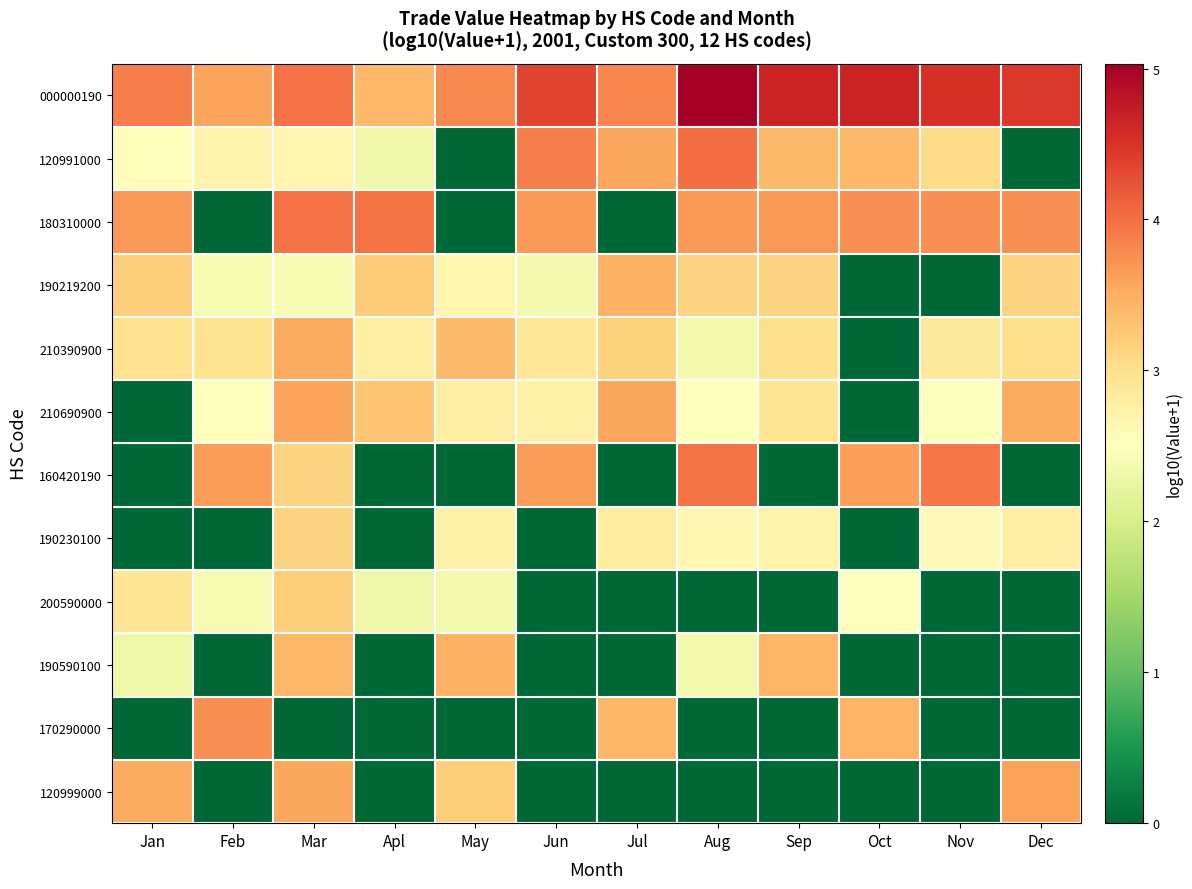

Reading left to right, list all the values displayed in this chart.

000000190: Jan=3.9	Feb=3.6	Mar=4.0	Apl=3.4	May=3.8	Jun=4.4	Jul=3.8	Aug=5.0	Sep=4.6	Oct=4.6	Nov=4.5	Dec=4.4
120991000: Jan=2.5	Feb=2.7	Mar=2.7	Apl=2.3	May=0.0	Jun=3.9	Jul=3.6	Aug=4.0	Sep=3.4	Oct=3.4	Nov=3.0	Dec=0.0
180310000: Jan=3.7	Feb=0.0	Mar=4.0	Apl=4.0	May=0.0	Jun=3.7	Jul=0.0	Aug=3.7	Sep=3.7	Oct=3.7	Nov=3.8	Dec=3.7
190219200: Jan=3.2	Feb=2.4	Mar=2.4	Apl=3.2	May=2.7	Jun=2.4	Jul=3.5	Aug=3.1	Sep=3.1	Oct=0.0	Nov=0.0	Dec=3.1
210390900: Jan=3.0	Feb=3.0	Mar=3.5	Apl=2.8	May=3.4	Jun=2.9	Jul=3.2	Aug=2.3	Sep=3.0	Oct=0.0	Nov=2.8	Dec=3.0
210690900: Jan=0.0	Feb=2.5	Mar=3.6	Apl=3.3	May=2.8	Jun=2.7	Jul=3.6	Aug=2.5	Sep=2.9	Oct=0.0	Nov=2.5	Dec=3.5
160420190: Jan=0.0	Feb=3.7	Mar=3.1	Apl=0.0	May=0.0	Jun=3.6	Jul=0.0	Aug=4.0	Sep=0.0	Oct=3.6	Nov=3.9	Dec=0.0
190230100: Jan=0.0	Feb=0.0	Mar=3.1	Apl=0.0	May=2.7	Jun=0.0	Jul=2.8	Aug=2.6	Sep=2.7	Oct=0.0	Nov=2.6	Dec=2.8
200590000: Jan=2.9	Feb=2.4	Mar=3.2	Apl=2.3	May=2.4	Jun=0.0	Jul=0.0	Aug=0.0	Sep=0.0	Oct=2.5	Nov=0.0	Dec=0.0
190590100: Jan=2.3	Feb=0.0	Mar=3.4	Apl=0.0	May=3.5	Jun=0.0	Jul=0.0	Aug=2.4	Sep=3.4	Oct=0.0	Nov=0.0	Dec=0.0
170290000: Jan=0.0	Feb=3.7	Mar=0.0	Apl=0.0	May=0.0	Jun=0.0	Jul=3.4	Aug=0.0	Sep=0.0	Oct=3.4	Nov=0.0	Dec=0.0
120999000: Jan=3.5	Feb=0.0	Mar=3.6	Apl=0.0	May=3.2	Jun=0.0	Jul=0.0	Aug=0.0	Sep=0.0	Oct=0.0	Nov=0.0	Dec=3.6